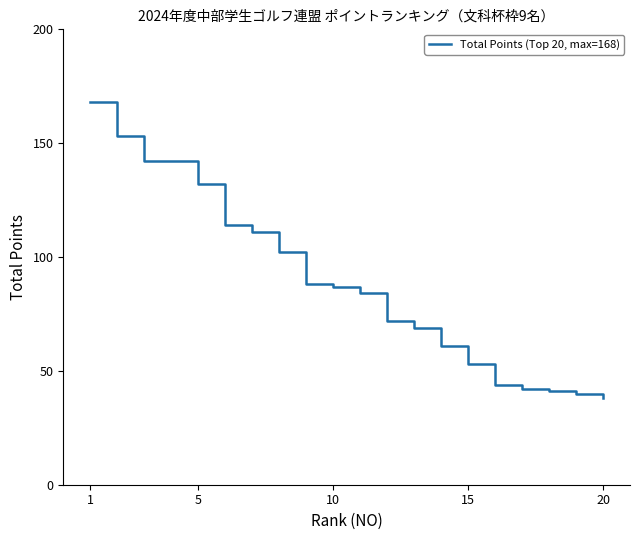

How many values are below 87?

10